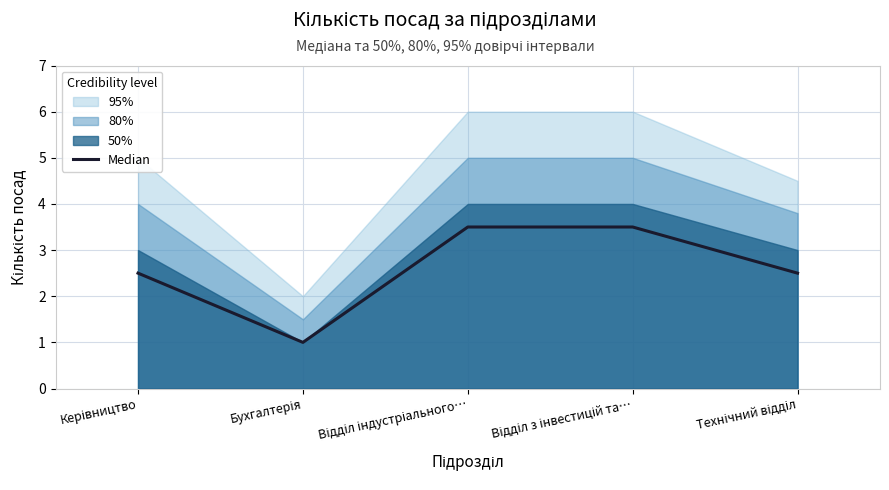

Count the values in the range 2 to 3.

2